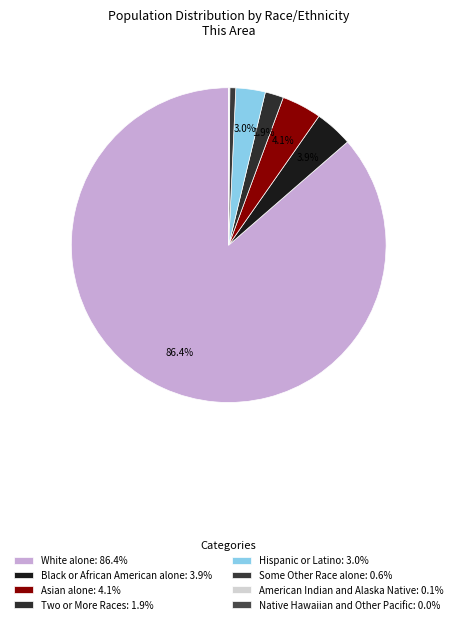

To the nearest percent, what is the difference between the largest and smallest slice percentages?

86%